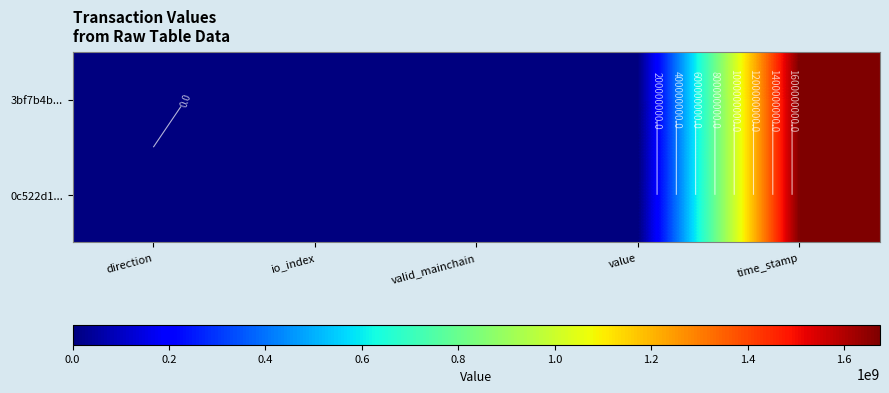

What is the greatest value displayed?

1674571688.0